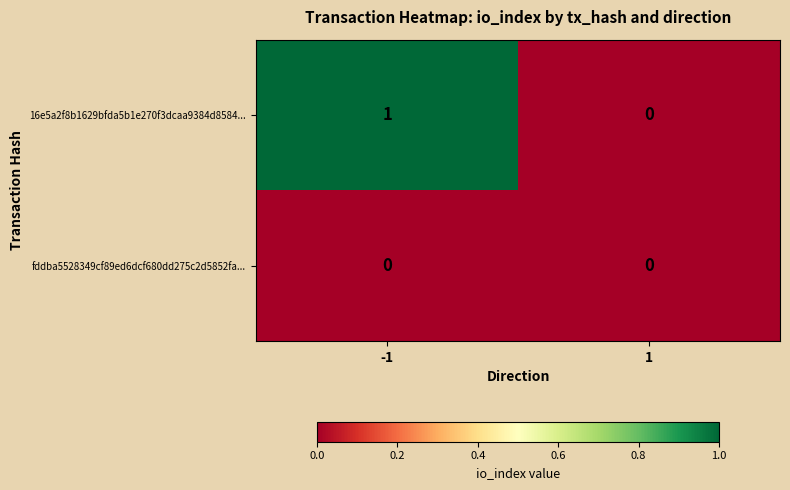

List the series in order of their peak value, highest first.

16e5a2f8b1629bfda5b1e270f3dcaa9384d8584..., fddba5528349cf89ed6dcf680dd275c2d5852fa...